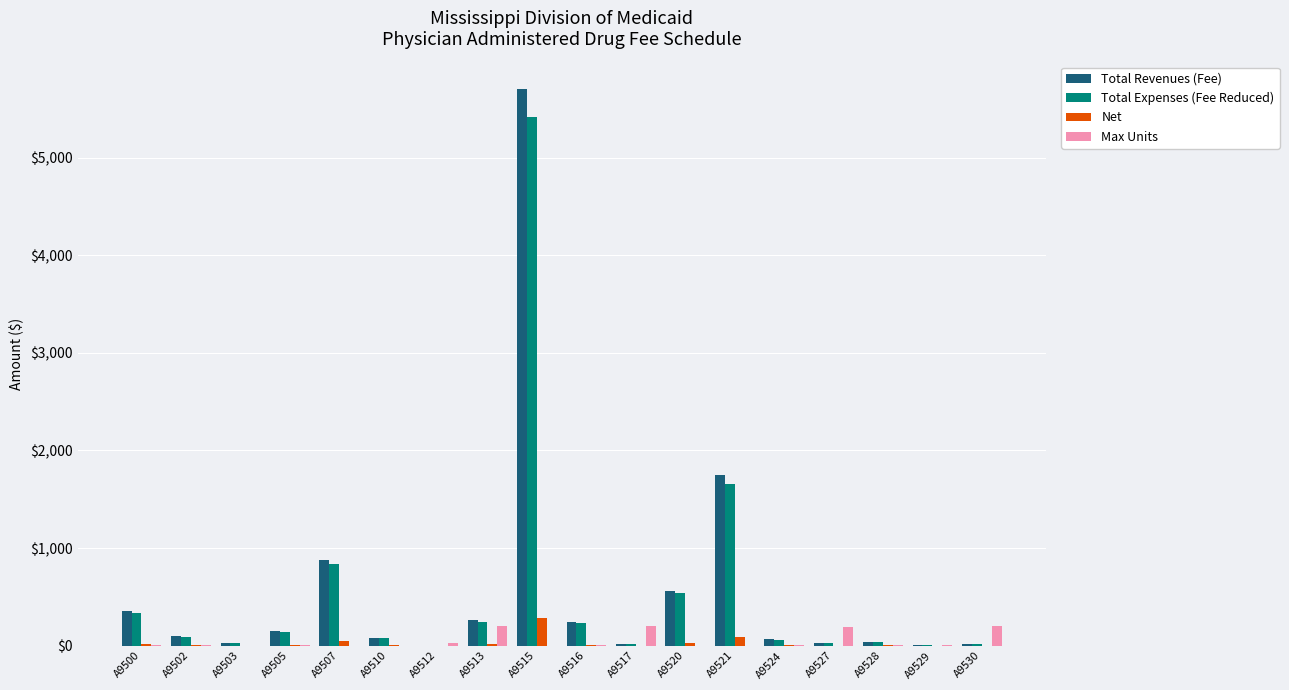

What are all the series names shown in the legend?

Total Revenues (Fee), Total Expenses (Fee Reduced), Net, Max Units